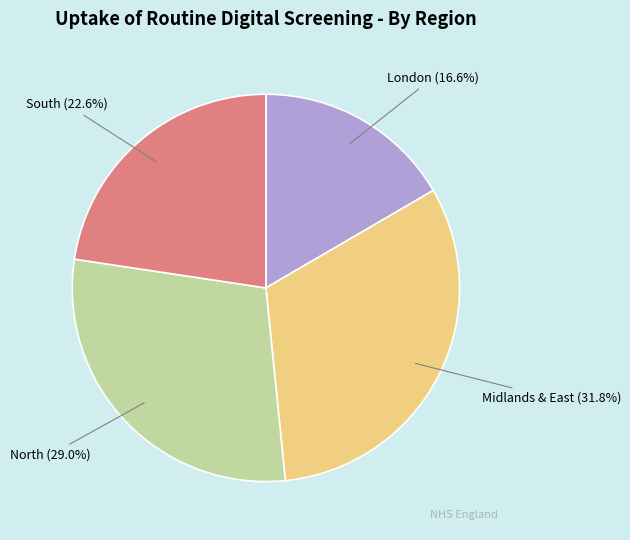

To the nearest percent, what is the average slice percentage?

25%